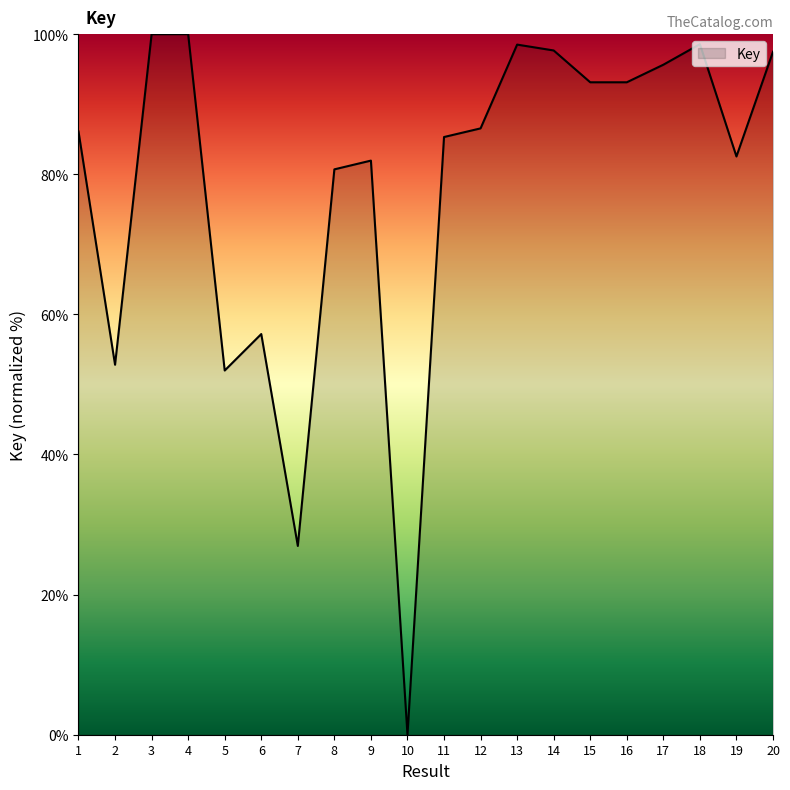

Which has a higher value, 8 or 9?

9